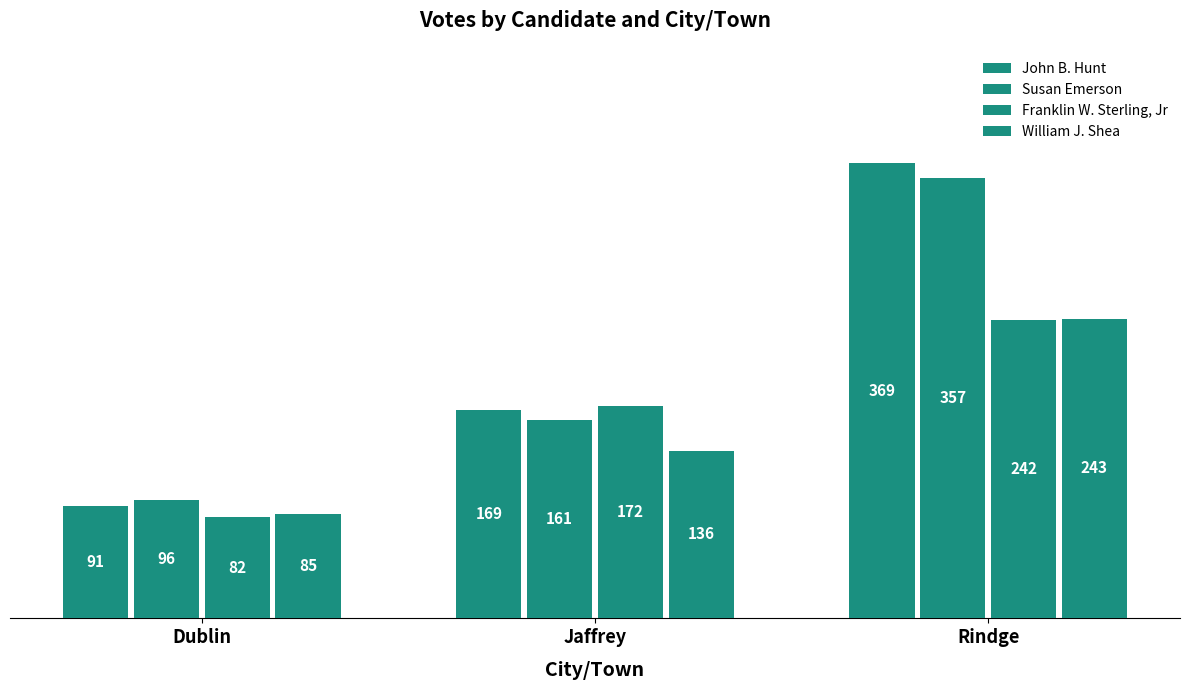

At which label does William J. Shea reach its peak?

Rindge